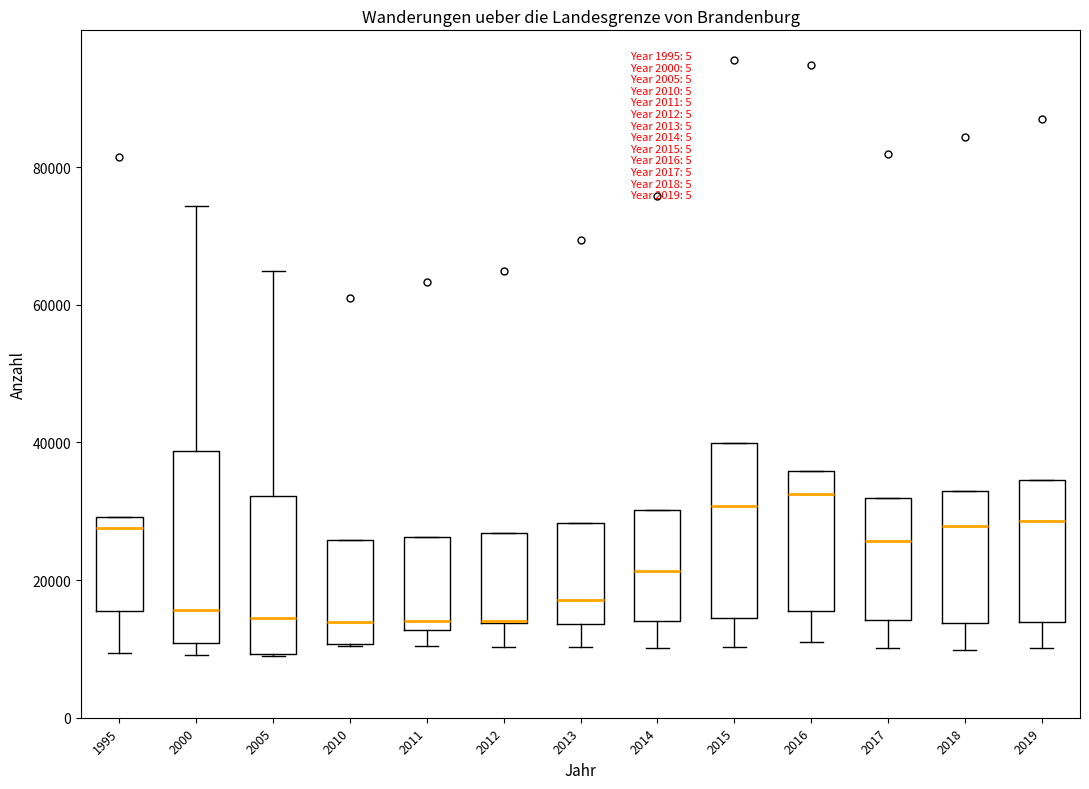

Reading left to right, read every box against the y-axis: the position of its median line, the range the box covers, and the ends of its whiskers. The values are not printed on the chart, so give them approximately, as read against the axis.

1995: median 28000, box 16000 to 30000, whiskers 10000 to 30000
2000: median 16000, box 10000 to 38000, whiskers 10000 (just below the box's lower edge) to 74000
2005: median 14000, box 10000 to 32000, whiskers 8000 to 64000
2010: median 14000, box 10000 to 26000, whiskers 10000 to 26000
2011: median 14000, box 12000 to 26000, whiskers 10000 to 26000
2012: median 14000 (drawn on the box's lower edge), box 14000 to 26000, whiskers 10000 to 26000
2013: median 18000, box 14000 to 28000, whiskers 10000 to 28000
2014: median 22000, box 14000 to 30000, whiskers 10000 to 30000
2015: median 30000, box 14000 to 40000, whiskers 10000 to 40000
2016: median 32000, box 16000 to 36000, whiskers 10000 to 36000
2017: median 26000, box 14000 to 32000, whiskers 10000 to 32000
2018: median 28000, box 14000 to 32000, whiskers 10000 to 32000
2019: median 28000, box 14000 to 34000, whiskers 10000 to 34000